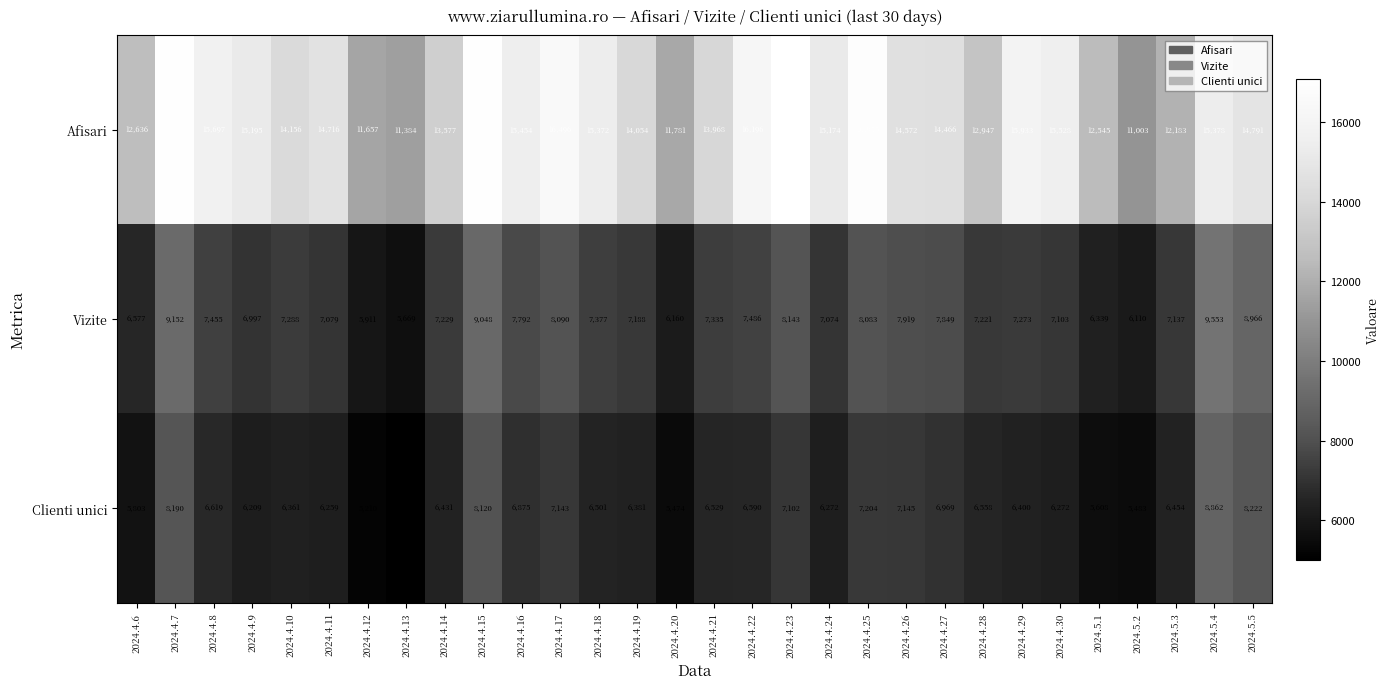

Which series has the largest range (max minus min)?

Afisari